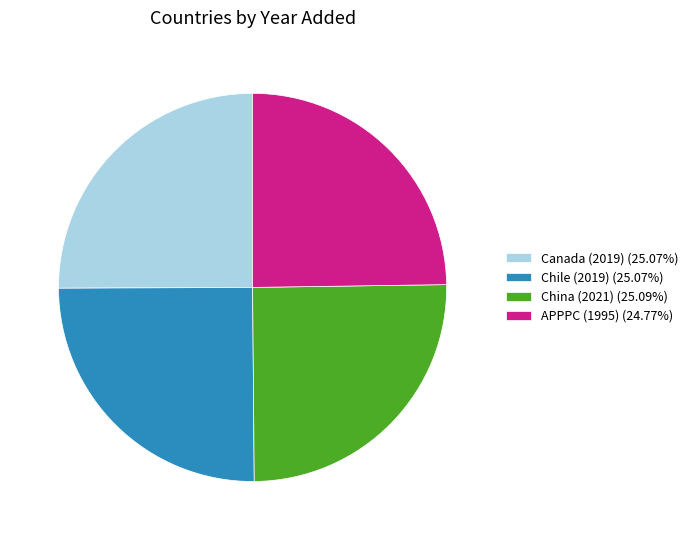

Does APPPC (1995) (24.77%) account for over 50% of the chart?

No